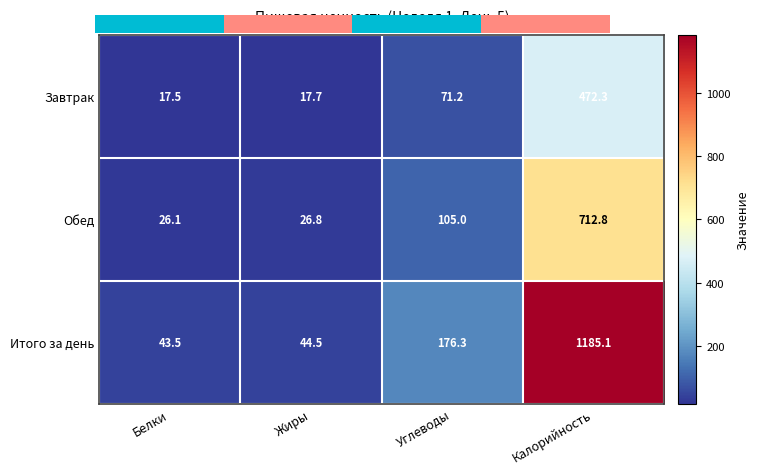

Is it true that Итого за день equals 1185.1 at Калорийность?

True